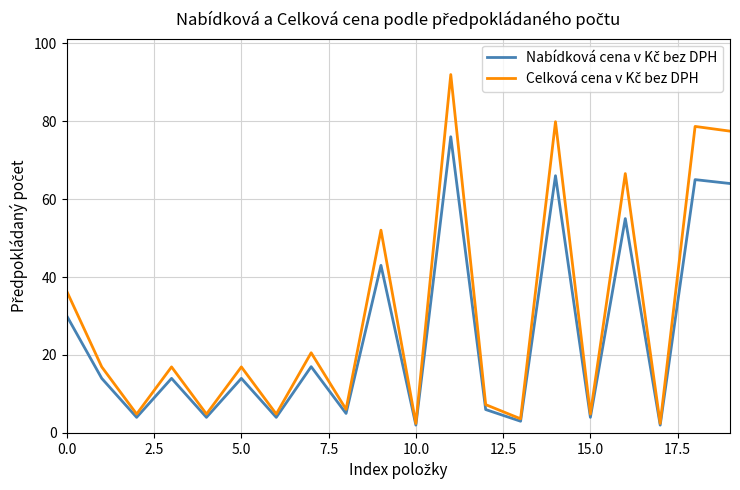

Does the chart display data point markers on the line(s)?

No